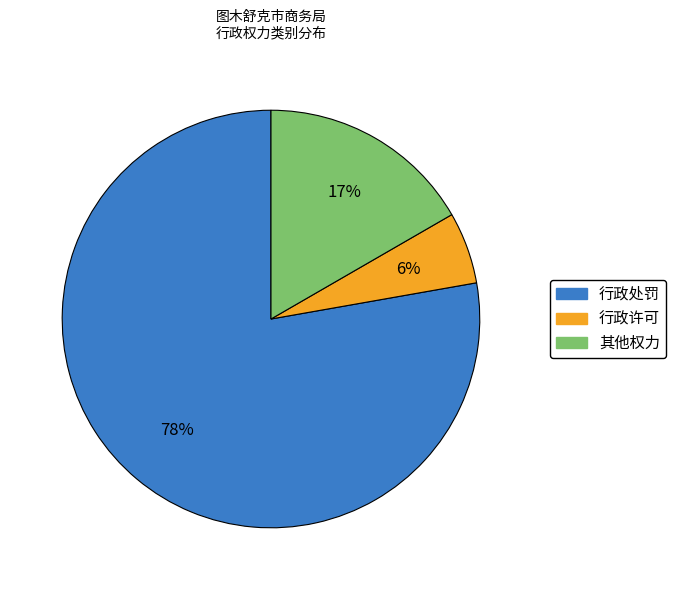

Is there any slice that represents more than half of the pie?

Yes